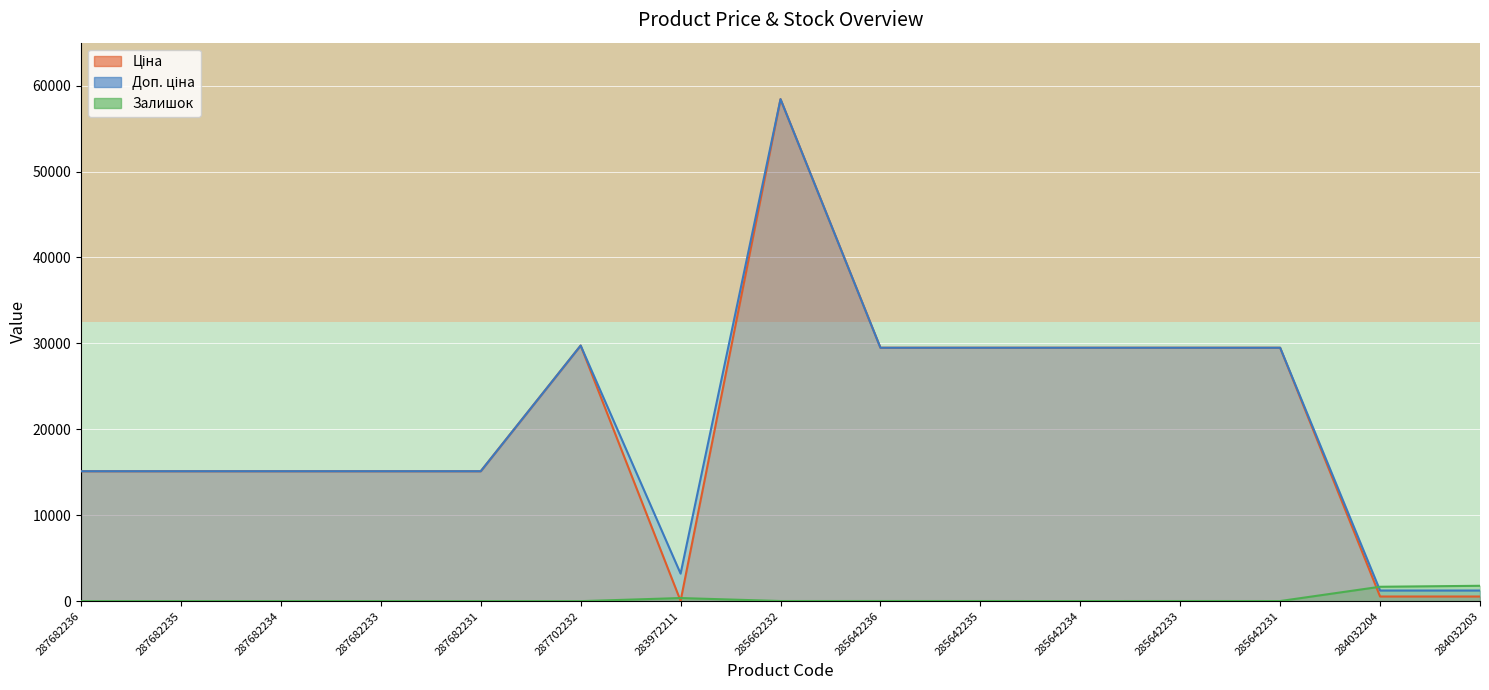

In Доп. ціна, how many points are higher than both neighbors (excluding endpoints)?

2